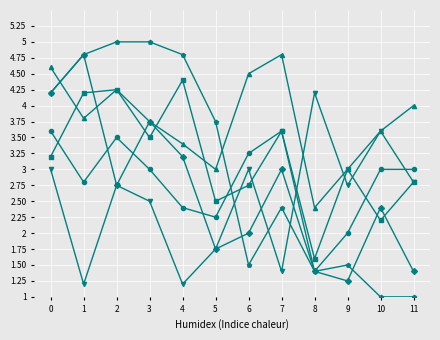

What is the total value across all series at 10?

15.8